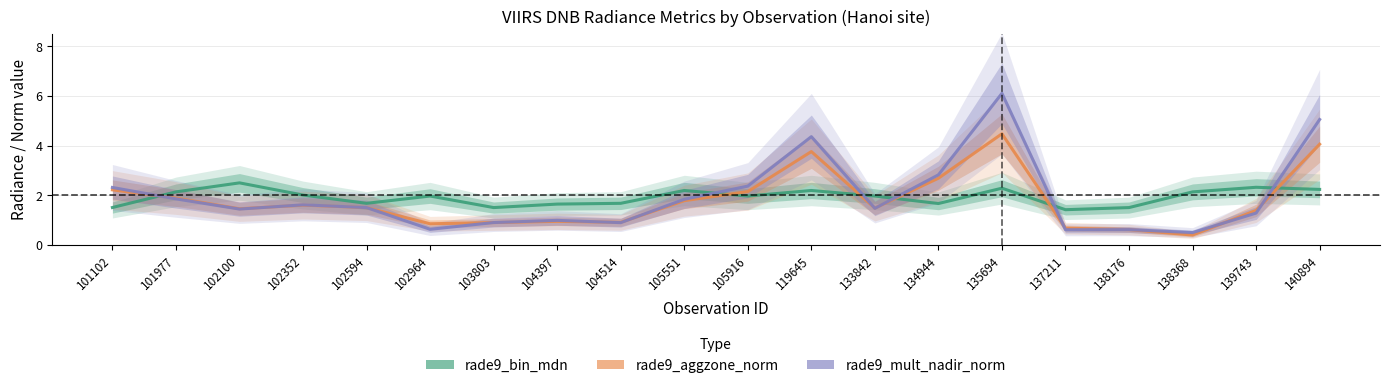

True or false: rade9_aggzone_norm has more than 1 points higher than both neighbors.

True